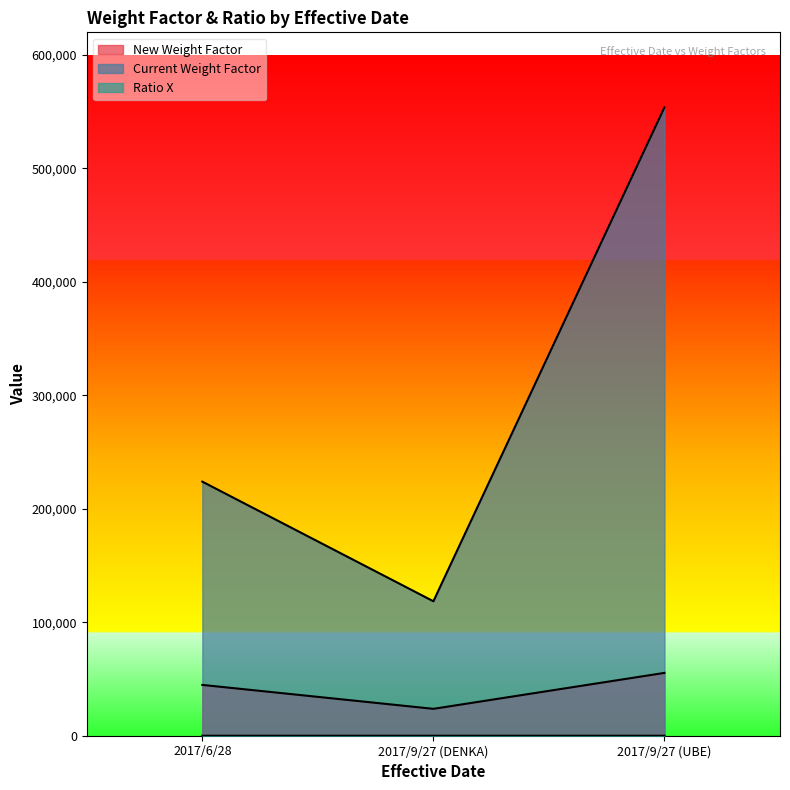

What is the value of the Current Weight Factor point at the 2nd from the left?

118518